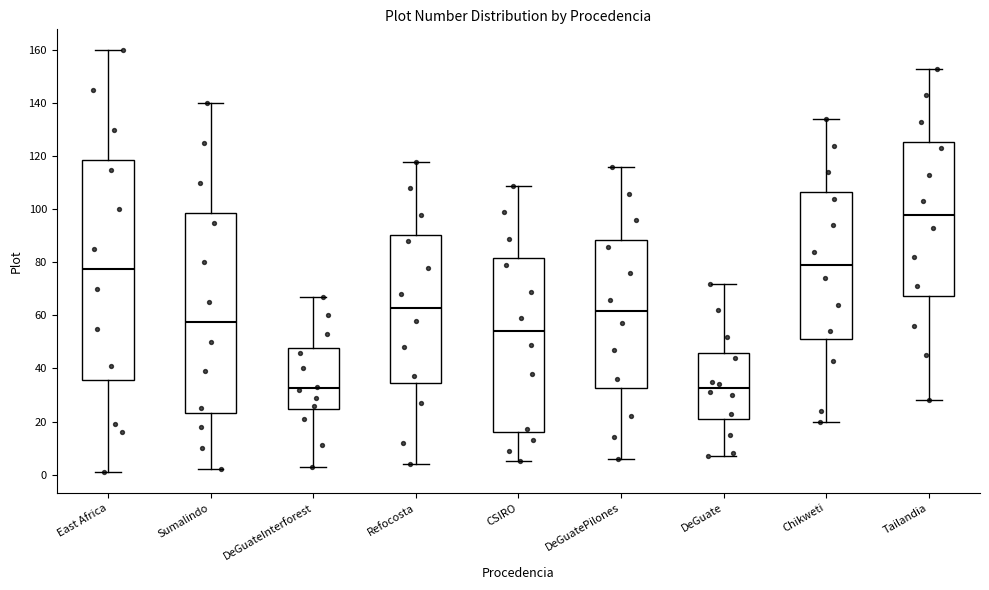

Reading left to right, read every box against the y-axis: the position of its median line, the range the box covers, and the ends of its whiskers. The values are not printed on the chart, so give them approximately, as read against the axis.

East Africa: median 78, box 36 to 118, whiskers 2 to 160
Sumalindo: median 58, box 24 to 98, whiskers 2 to 140
DeGuateInterforest: median 32, box 24 to 48, whiskers 4 to 68
Refocosta: median 64, box 34 to 90, whiskers 4 to 118
CSIRO: median 54, box 16 to 82, whiskers 6 to 110
DeGuatePilones: median 62, box 32 to 88, whiskers 6 to 116
DeGuate: median 32, box 22 to 46, whiskers 8 to 72
Chikweti: median 80, box 52 to 106, whiskers 20 to 134
Tailandia: median 98, box 68 to 126, whiskers 28 to 154